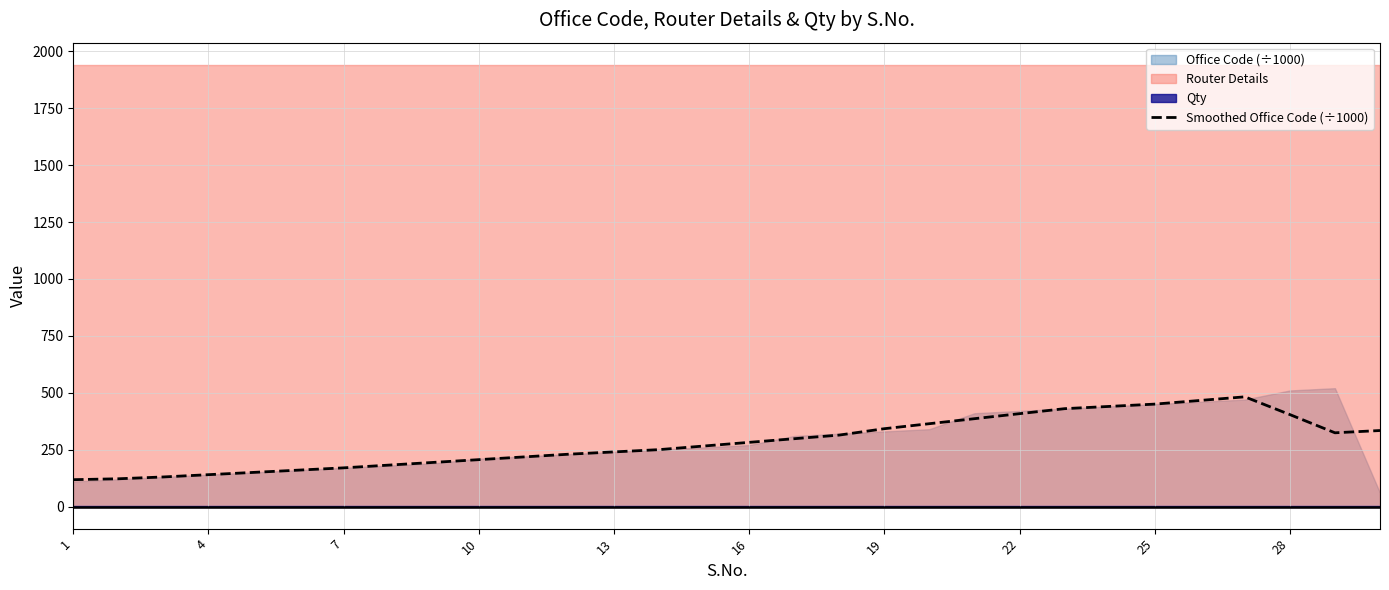

What is the maximum value for Smoothed Office Code (÷1000)?

482